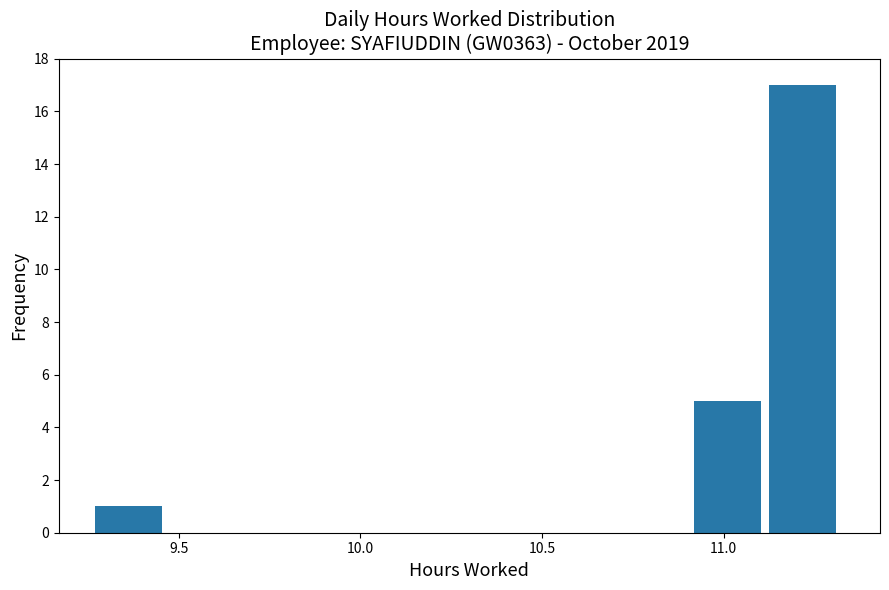

Reading left to right, transcribe this chart: for each bar, give the range it covers on the x-axis and its height. Neither the bar edges nor the heights are printed on the chart, so give them approximately, as read against the axes.

9.25 to 9.50: 1
9.50 to 9.70: 0
9.70 to 9.90: 0
9.90 to 10.10: 0
10.10 to 10.30: 0
10.30 to 10.50: 0
10.50 to 10.70: 0
10.70 to 10.90: 0
10.90 to 11.10: 5
11.10 to 11.35: 17